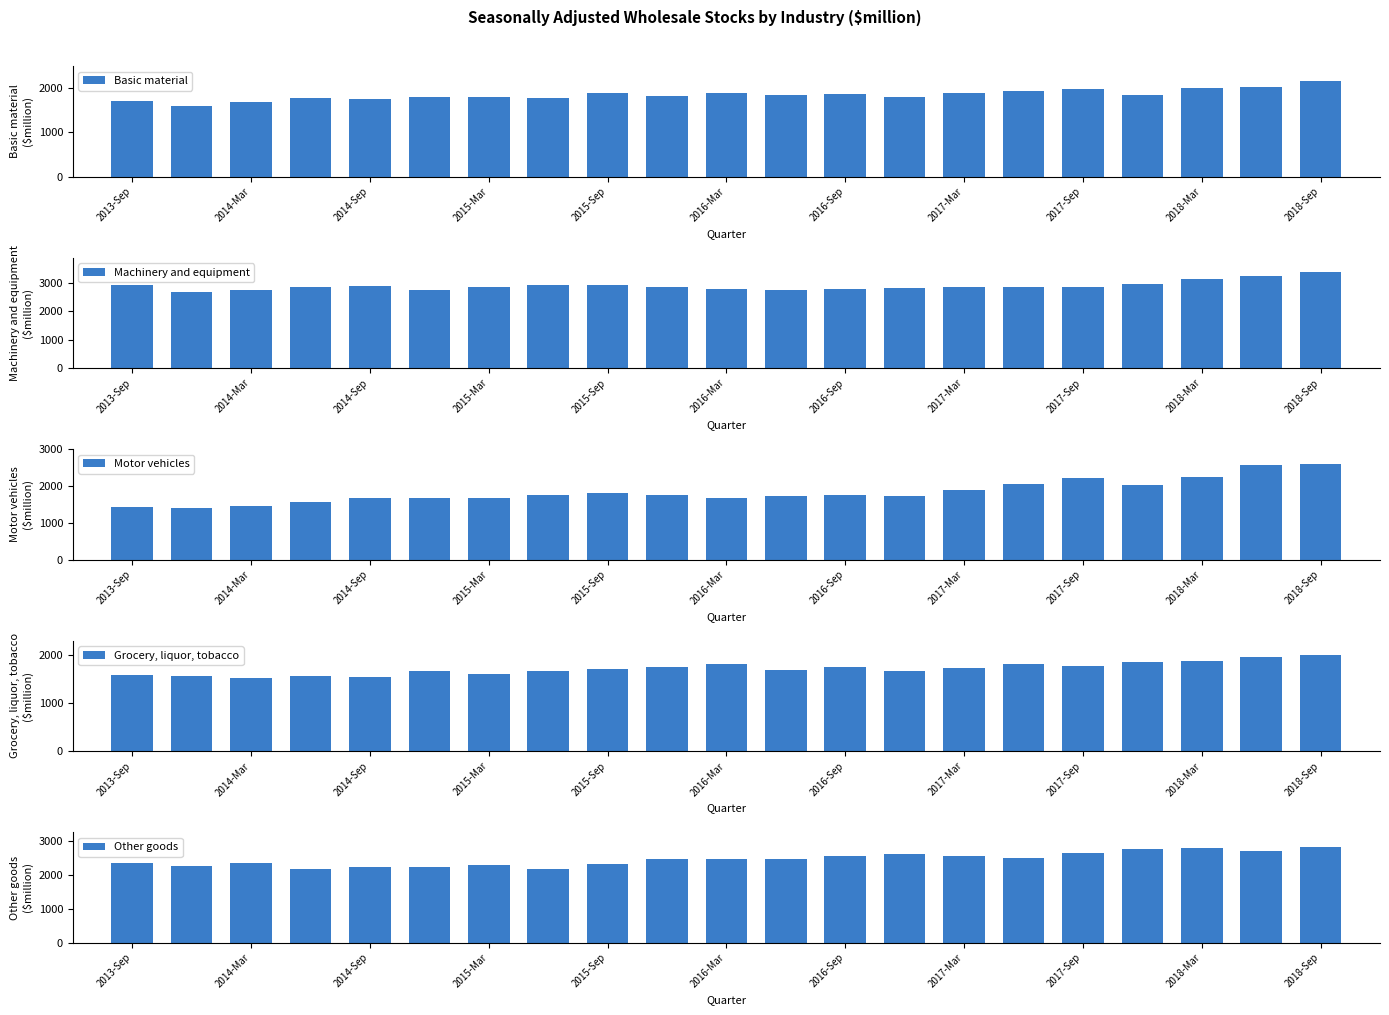

What is the sum of all Other goods values?

51850